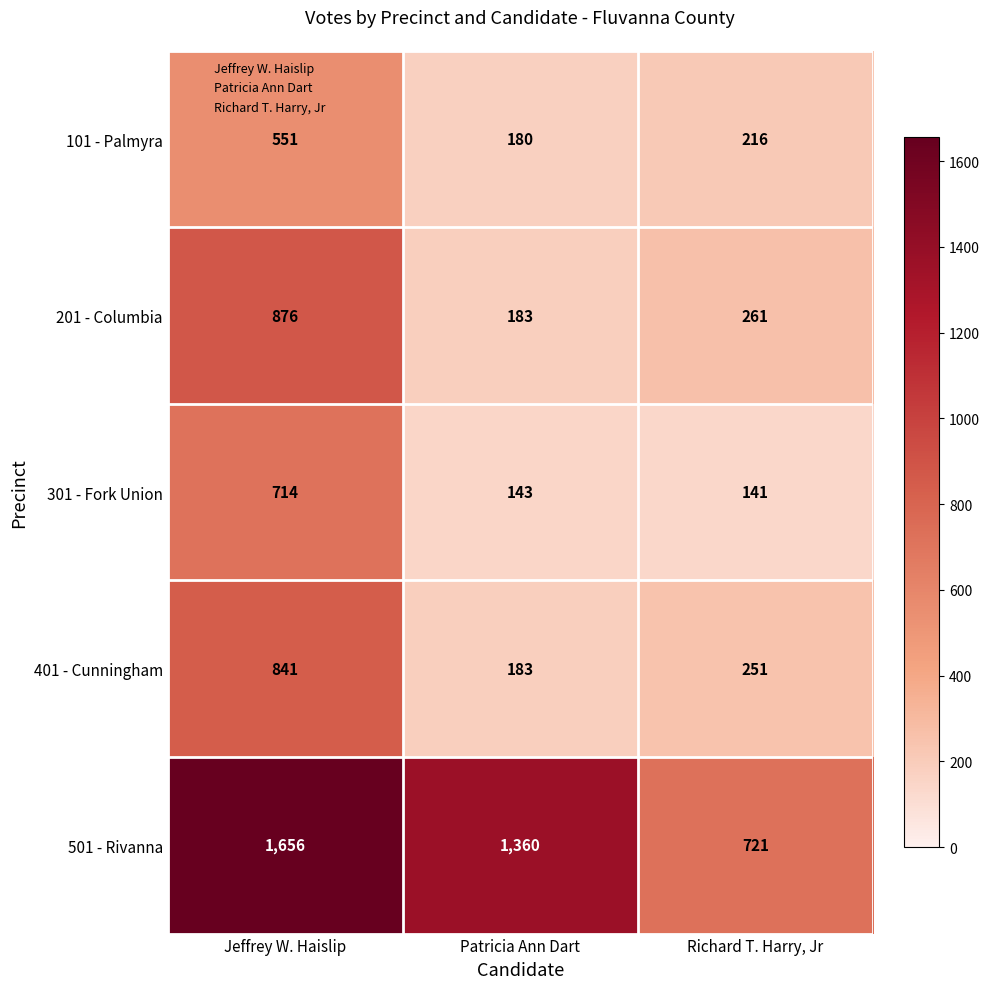

Is the value of 101 - Palmyra at Richard T. Harry, Jr greater than the value of 401 - Cunningham at Patricia Ann Dart?

Yes